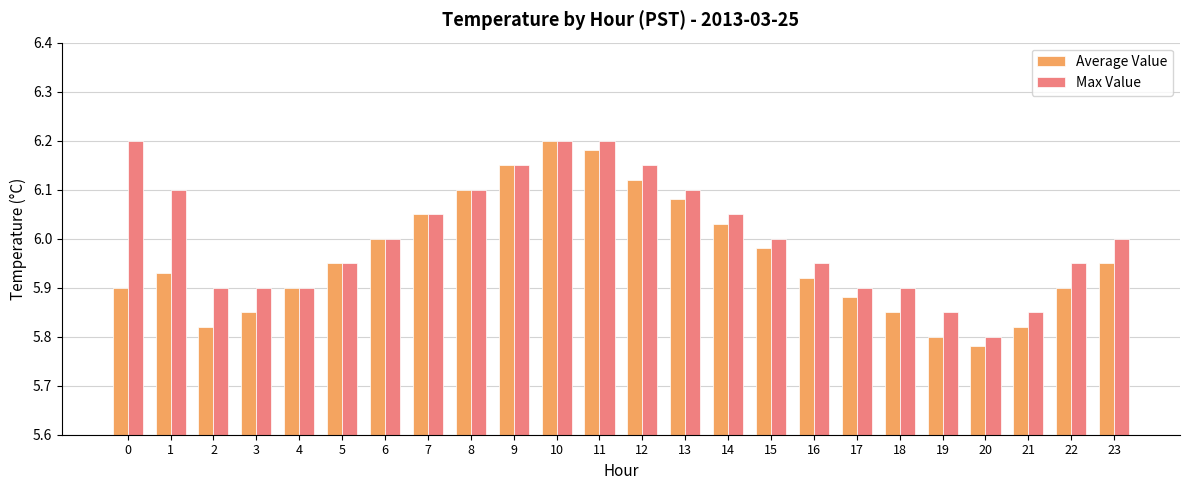

Which series has the largest total across all categories?

Max Value